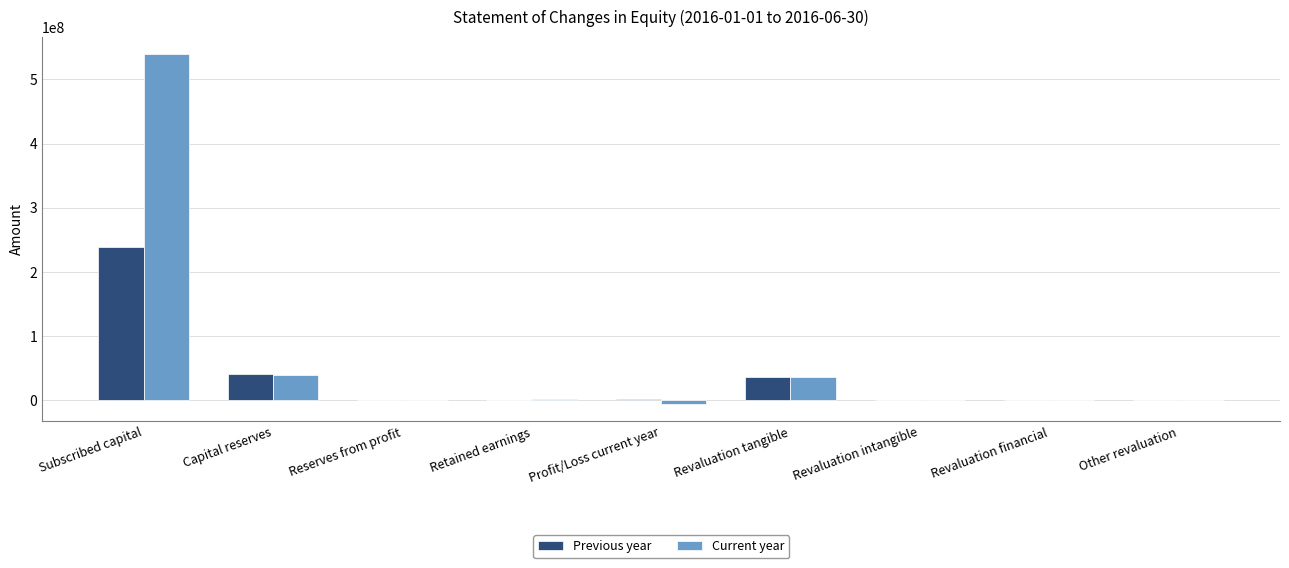

True or false: Previous year has a value of -156944962 at Other revaluation.

False